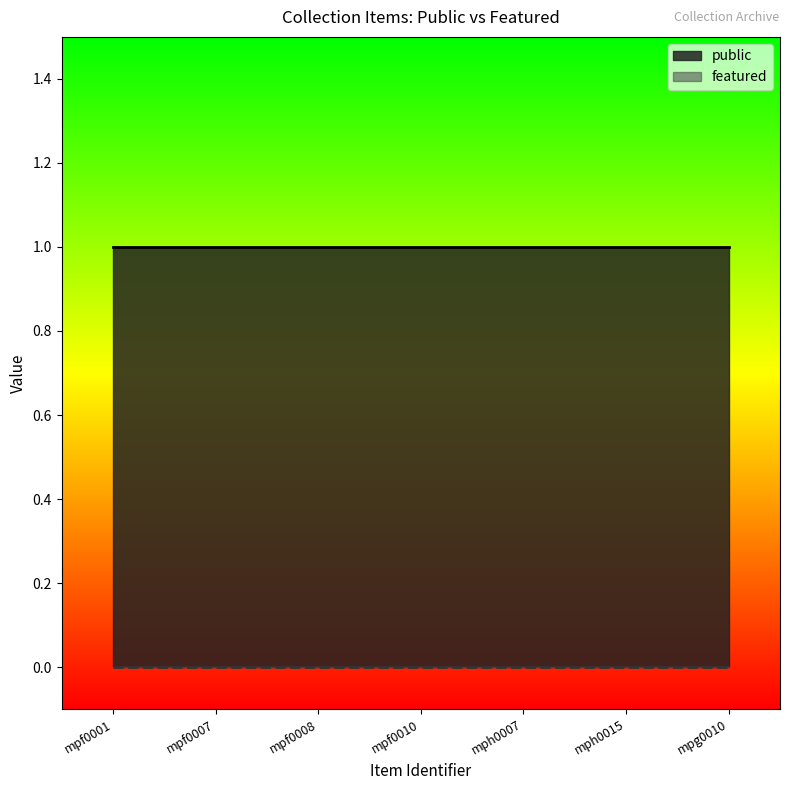

How many distinct data groups are displayed?

2